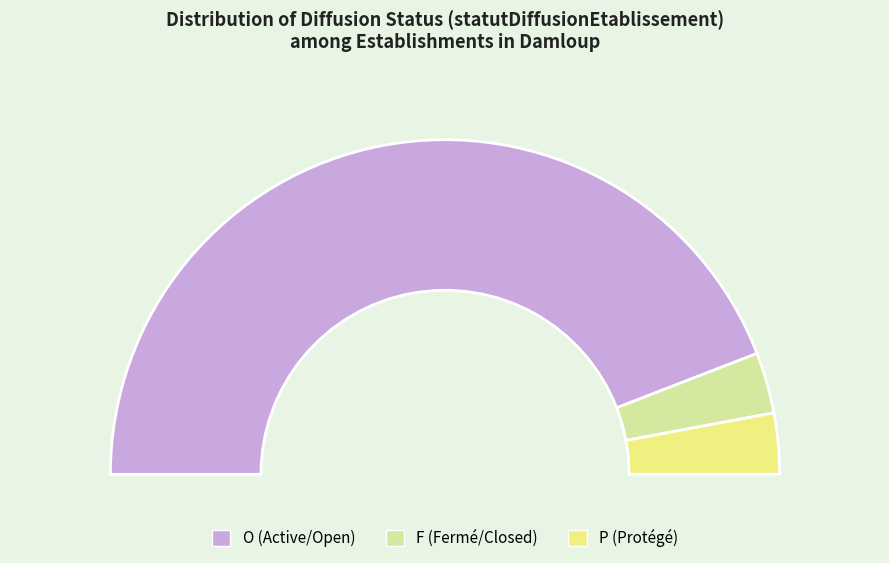

Is it true that O is 88% of the pie?

True